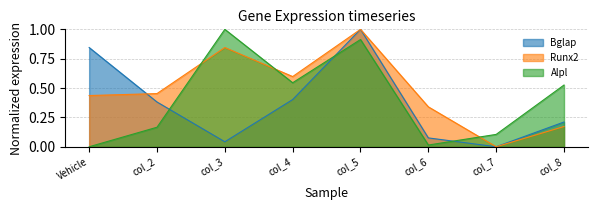

Reading left to right, extract all data points from this chart.

Bglap: Vehicle=0.8	col_2=0.4	col_3=0.0	col_4=0.4	col_5=1.0	col_6=0.1	col_7=0.0	col_8=0.2
Runx2: Vehicle=0.4	col_2=0.5	col_3=0.8	col_4=0.6	col_5=1.0	col_6=0.3	col_7=0.0	col_8=0.2
Alpl: Vehicle=0.0	col_2=0.2	col_3=1.0	col_4=0.5	col_5=0.9	col_6=0.0	col_7=0.1	col_8=0.5